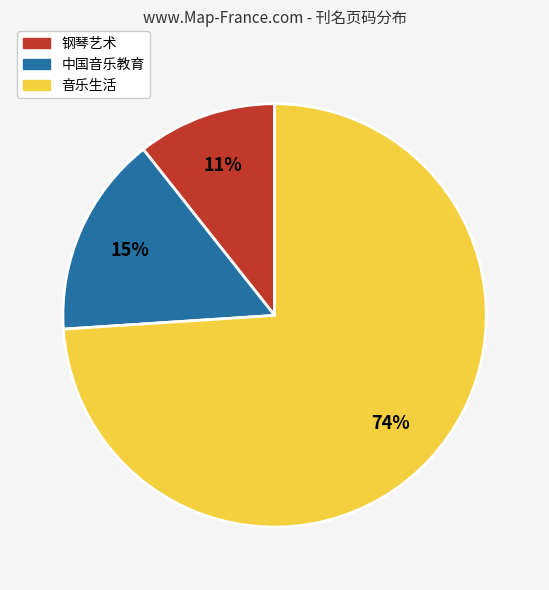

To the nearest percent, what is the difference between the largest and smallest slice percentages?

63%